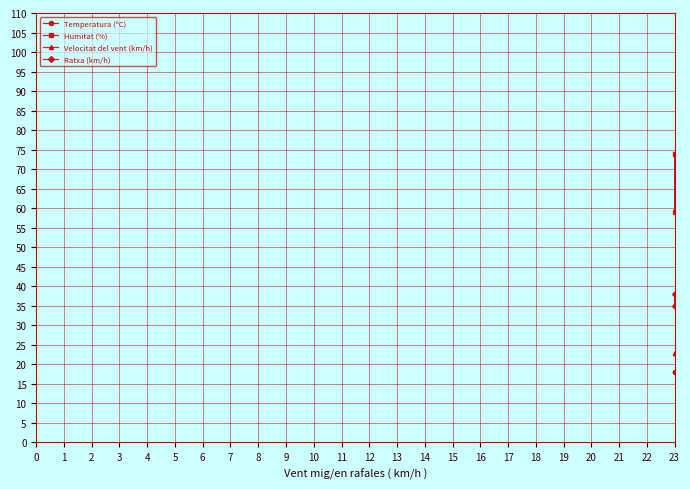

List the series in order of their peak value, lowest first.

Temperatura (ºC), Velocitat del vent (km/h), Ratxa (km/h), Humitat (%)